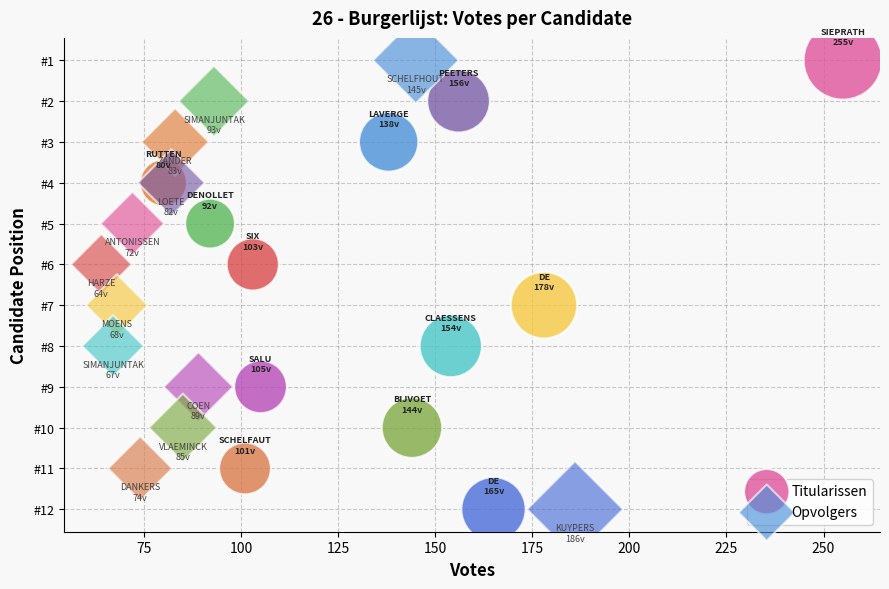

What are all the series names shown in the legend?

Titularissen, Opvolgers